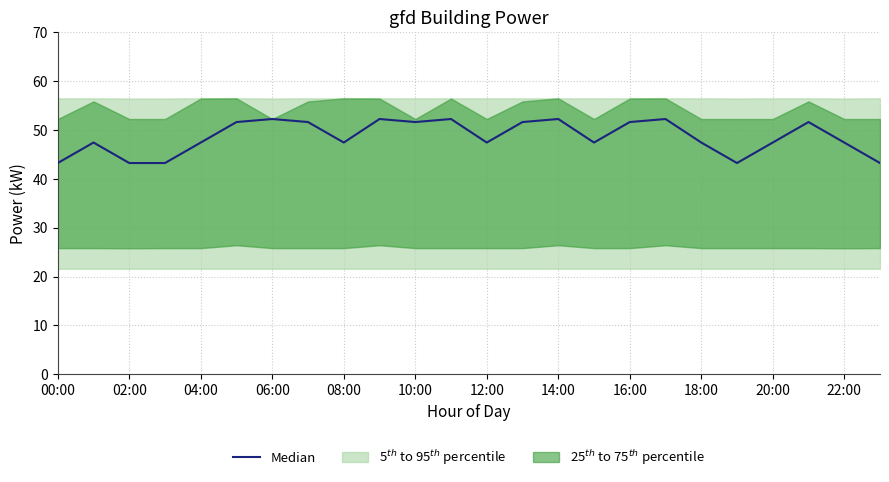

Between 15 and 22:00, which is larger?

22:00